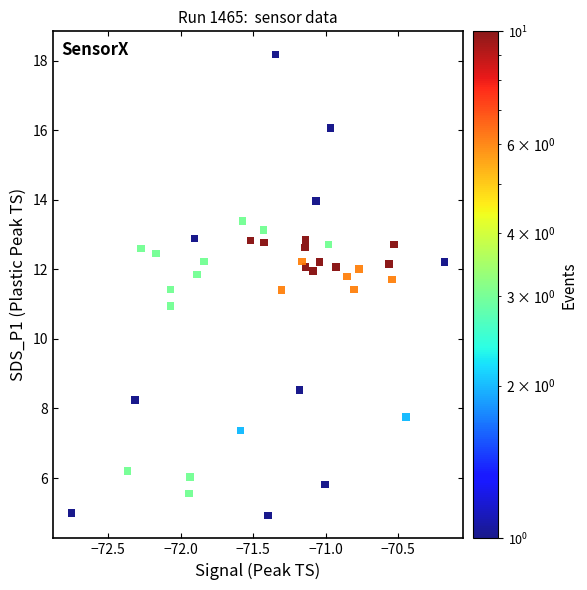

What is the range of Y values (max minus min)?

13.3